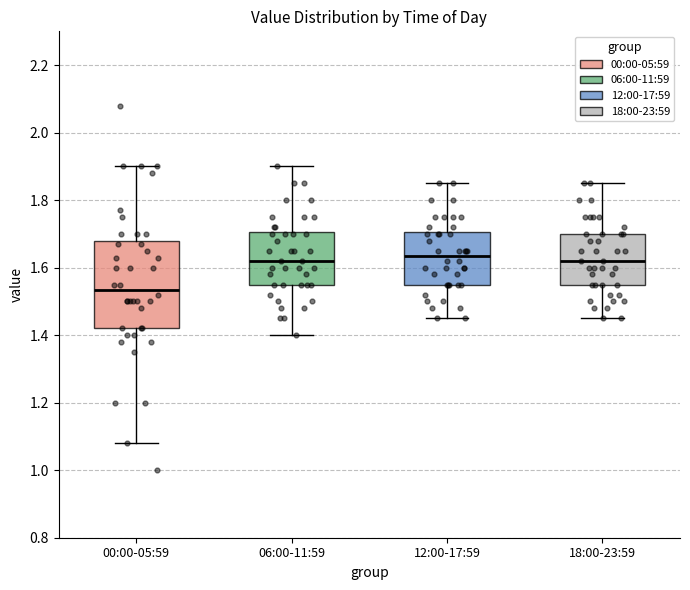

Reading left to right, transcribe this box plot: for each box, give where its median line is, the range the box spans, and where its two whiskers end, as read against the y-axis. The values are not printed on the chart, so give them approximately, as read against the axis.

00:00-05:59: median 1.54, box 1.42 to 1.68, whiskers 1.08 to 1.90
06:00-11:59: median 1.62, box 1.56 to 1.70, whiskers 1.40 to 1.90
12:00-17:59: median 1.64, box 1.56 to 1.70, whiskers 1.46 to 1.86
18:00-23:59: median 1.62, box 1.56 to 1.70, whiskers 1.46 to 1.86